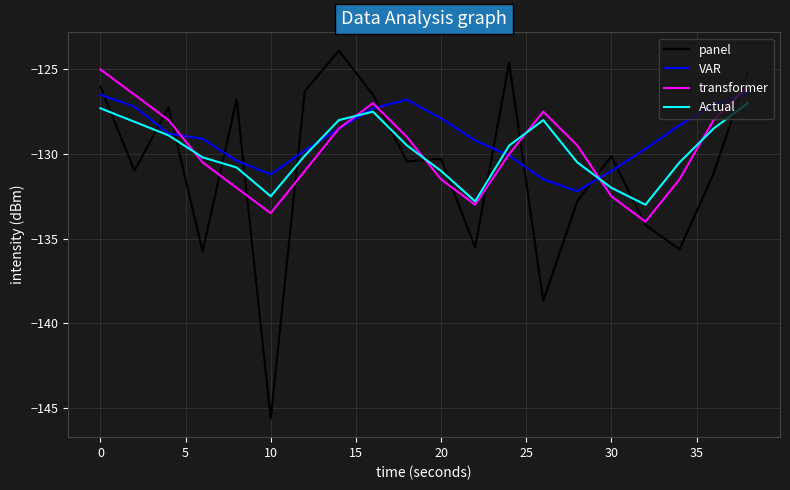

Which series has the widest spread of values?

panel